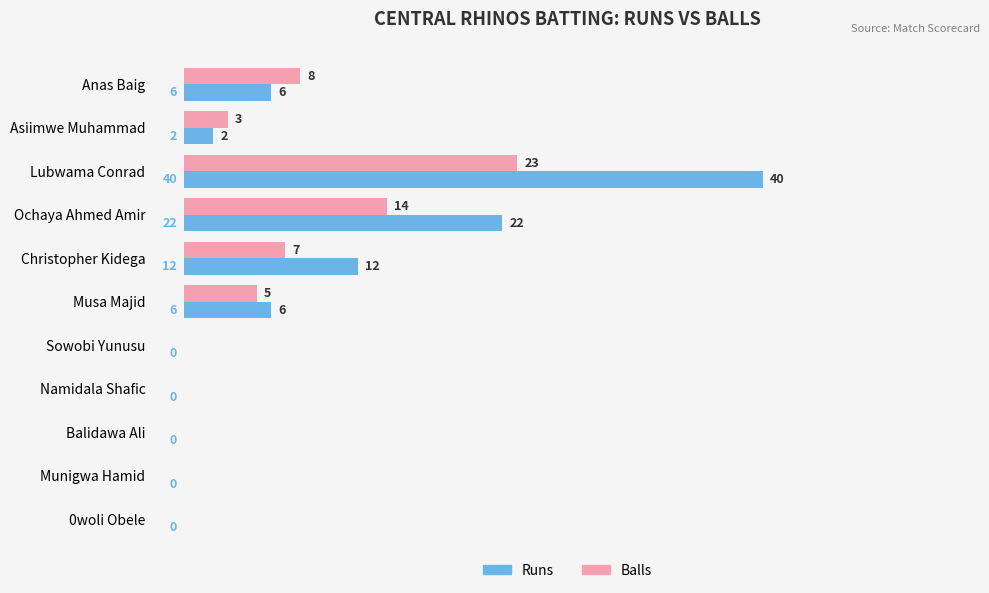

Is the value of Runs at Lubwama Conrad greater than the value of Balls at Anas Baig?

Yes